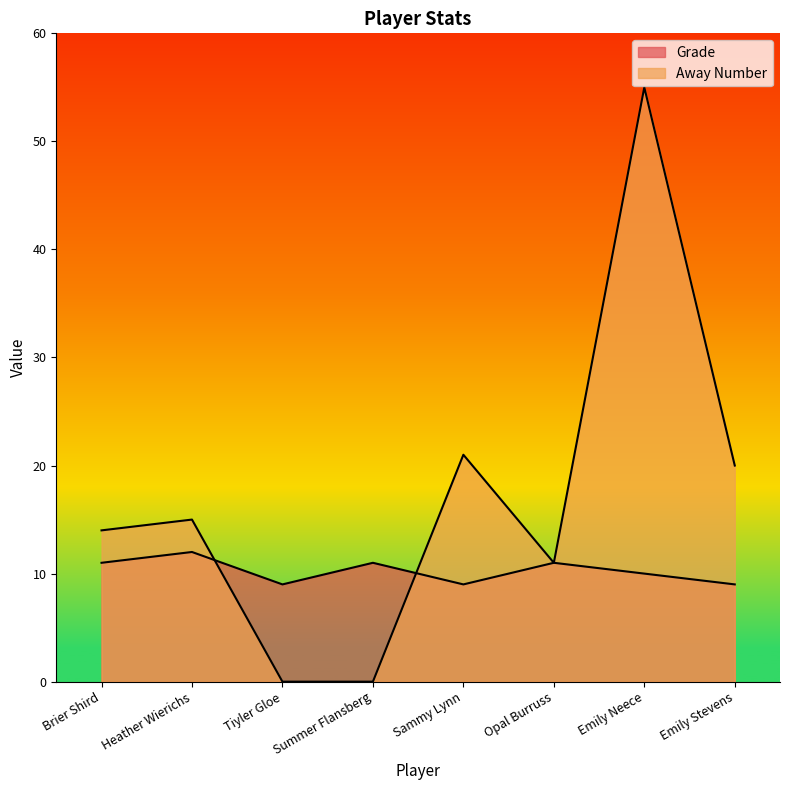

What is the sum of the Away Number values at Emily Neece and Summer Flansberg?

55